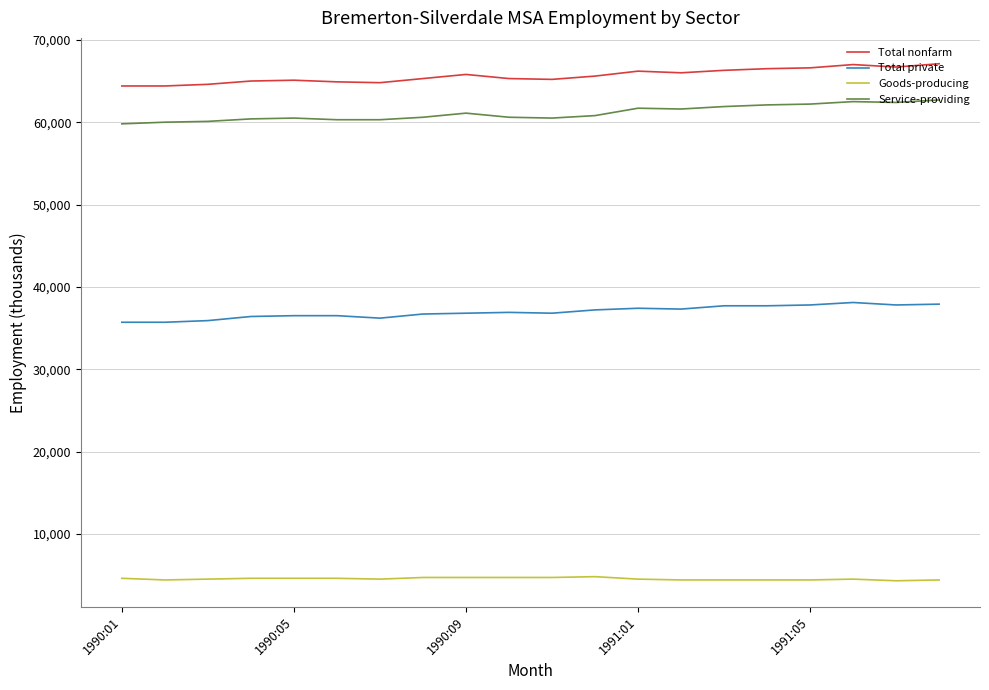

True or false: Total nonfarm and Service-providing cross at least once.

False